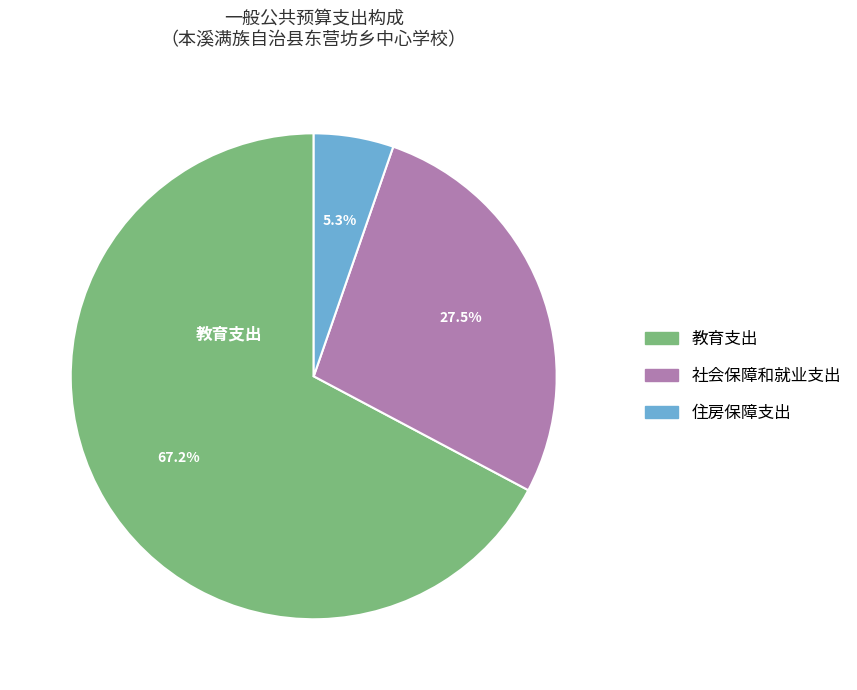

True or false: 教育支出 accounts for 67% of the total.

True